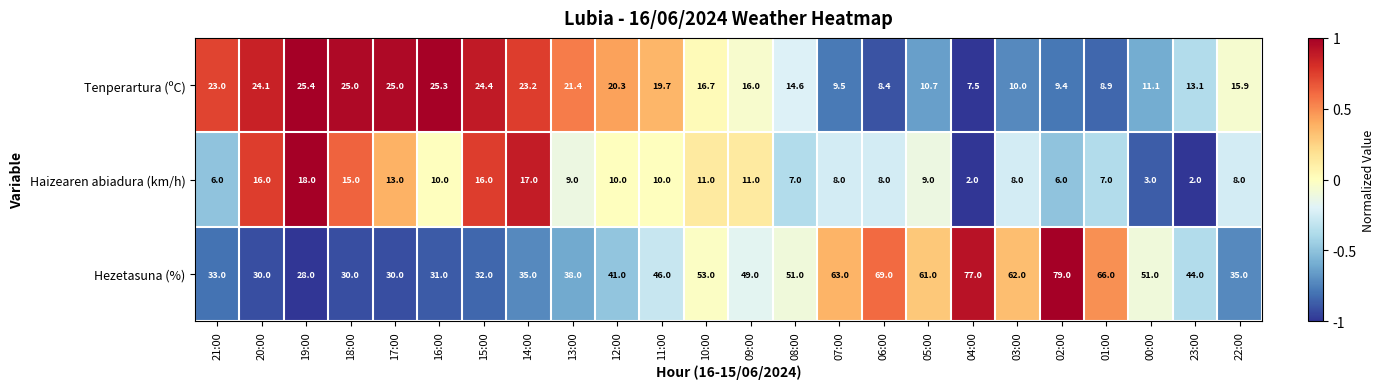

At which category does the chart reach its peak across all series?

02:00